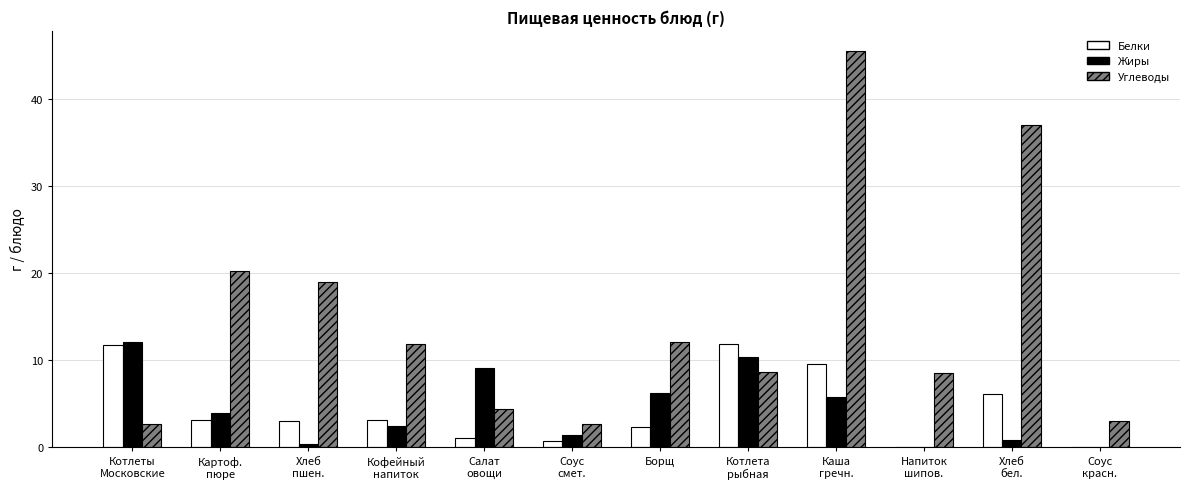

What is the sum of all Белки values?

52.4